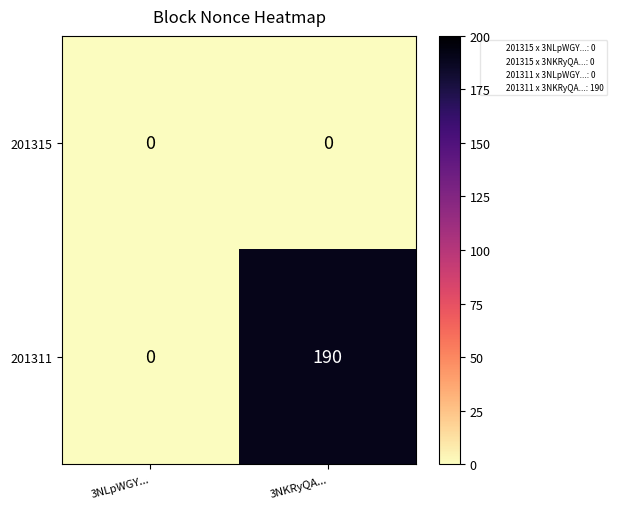

At which category is the sum across all series the highest?

3NKRyQA...